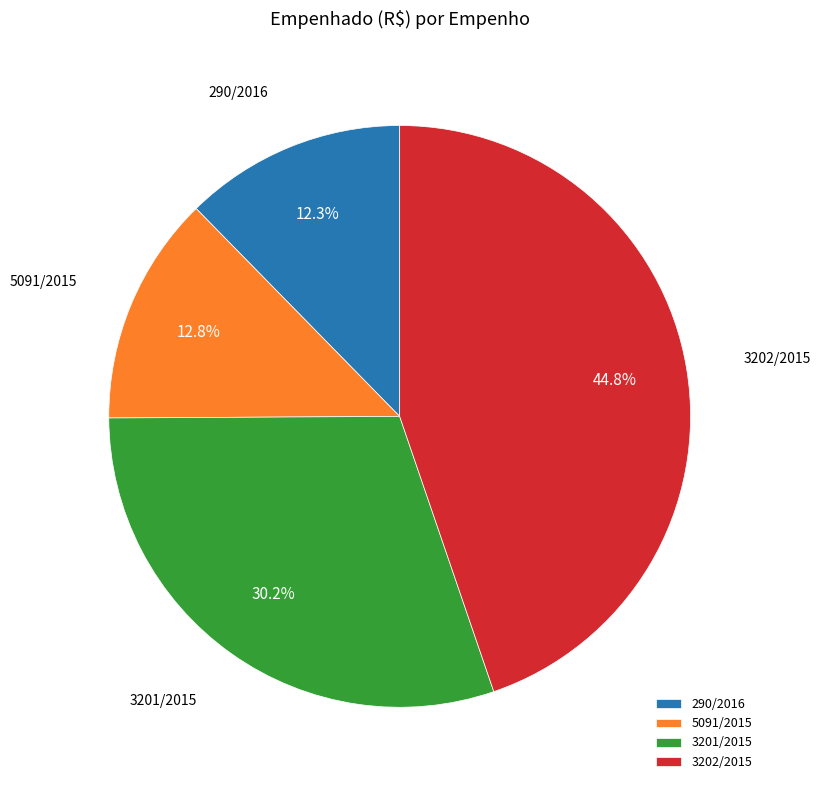

Which slice is the largest?

3202/2015